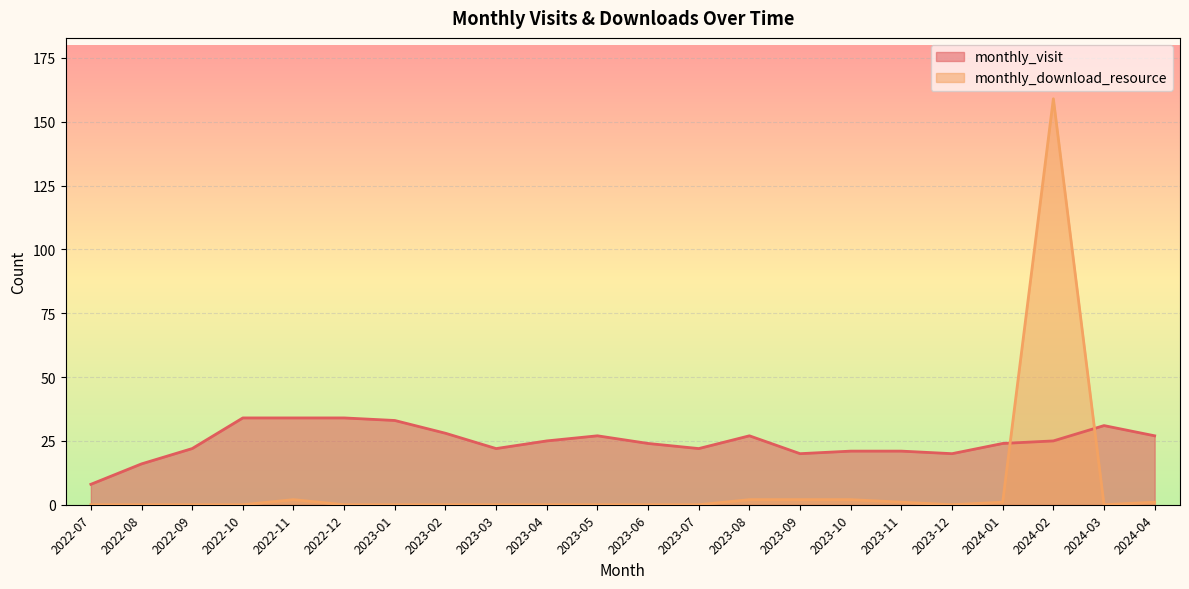

What position from the left is 2023-07?

13